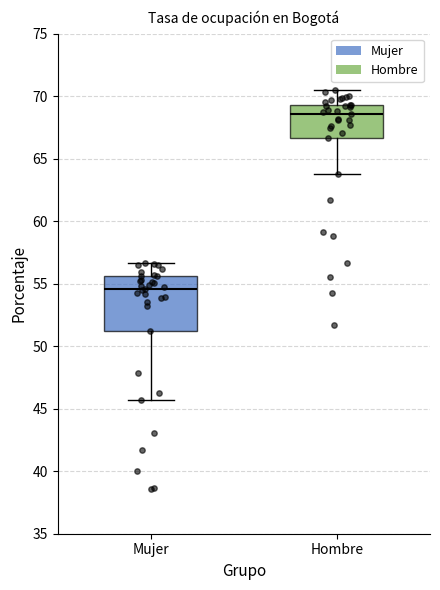

Where is the lower edge of the box for Mujer on the y-axis? The values are not printed on the chart, so give them approximately, as read against the axis.

51.0